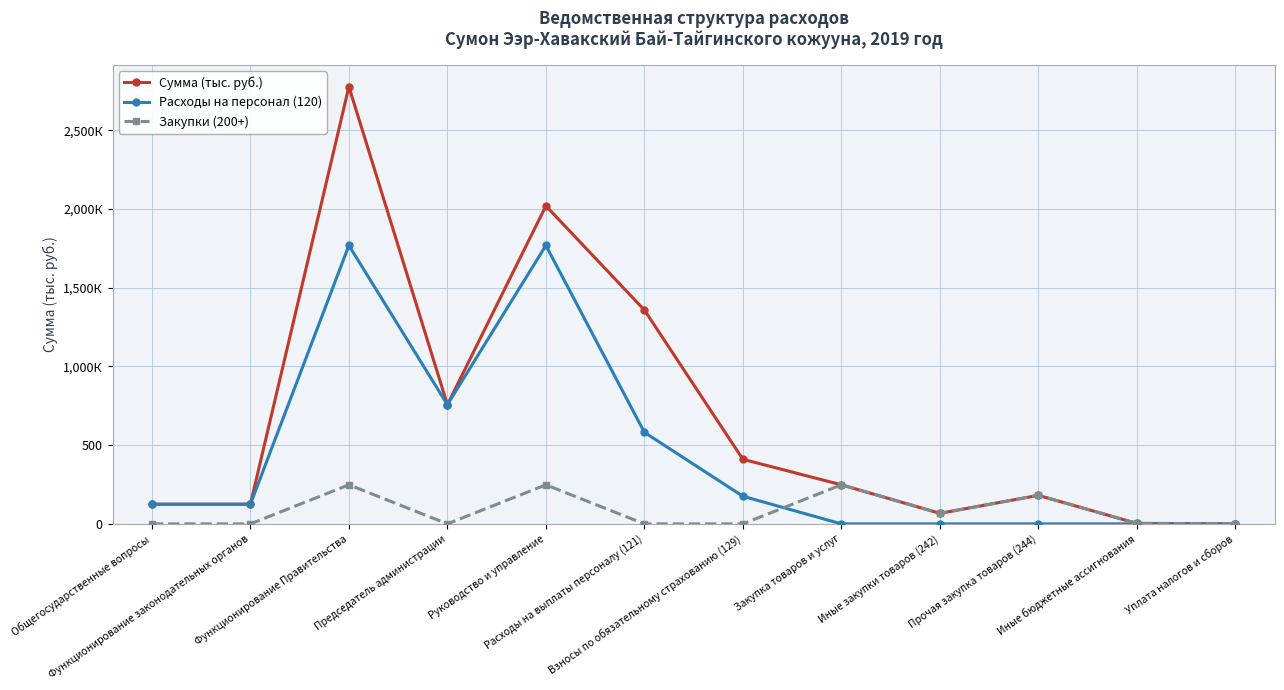

Reading left to right, extract all data points from this chart.

Сумма (тыс. руб.): 124.8	124.8	2776.1	756.8	2019.3	1358.0	410.1	248.2	67.0	181.2	3.0	1.0
Расходы на персонал (120): 124.8	124.8	1768.1	756.8	1768.1	581.3	175.5	0.0	0.0	0.0	0.0	0.0
Закупки (200+): 0.0	0.0	248.2	0.0	248.2	0.0	0.0	248.2	67.0	181.2	3.0	1.0